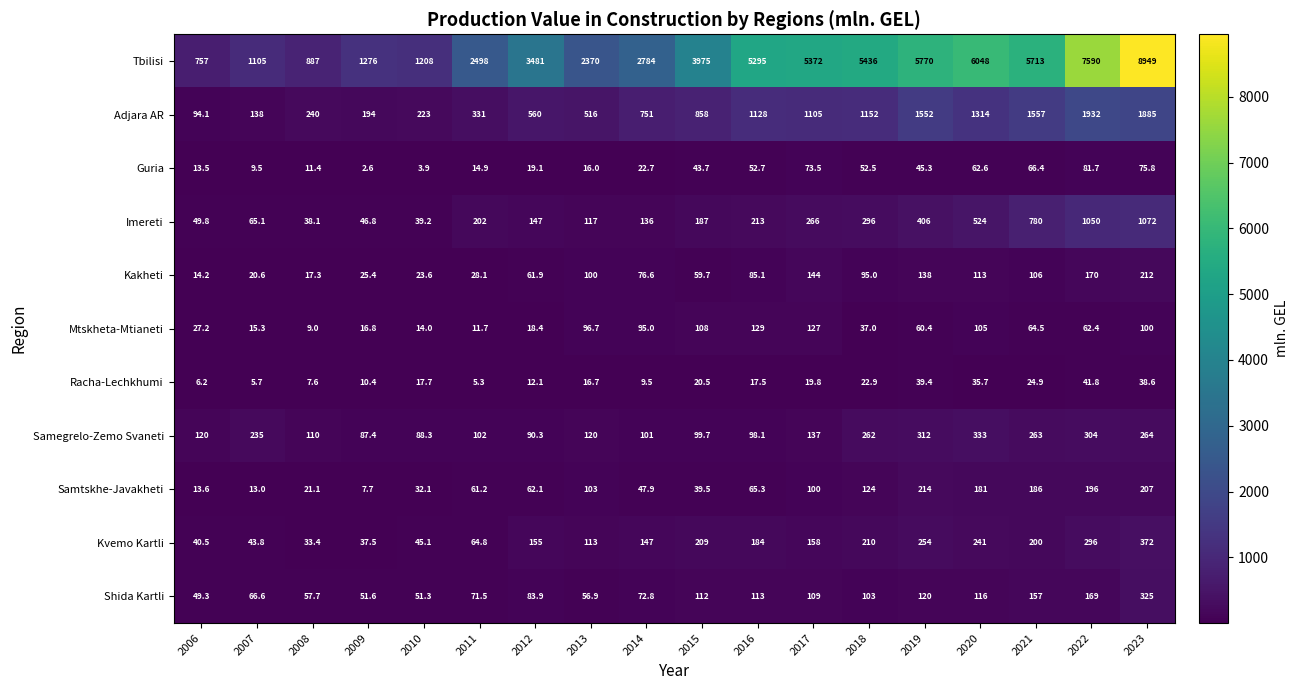

At which category does the chart reach its minimum across all series?

2009